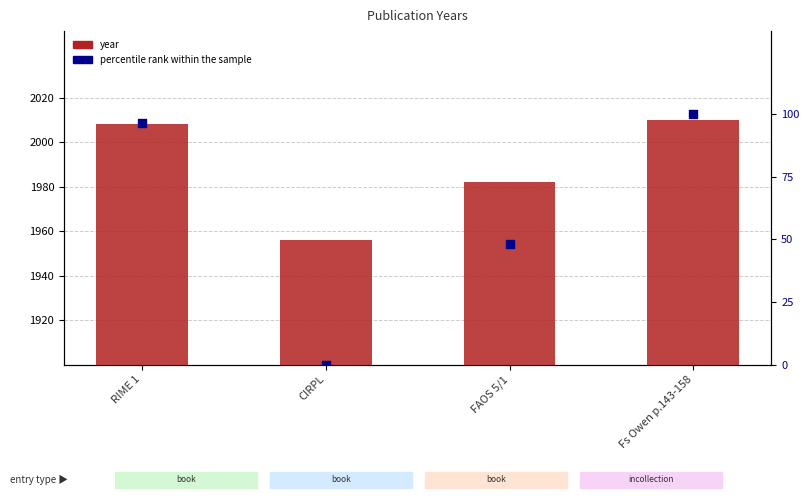

Is the value of percentile rank within the sample at RIME 1 greater than the value of year at RIME 1?

No